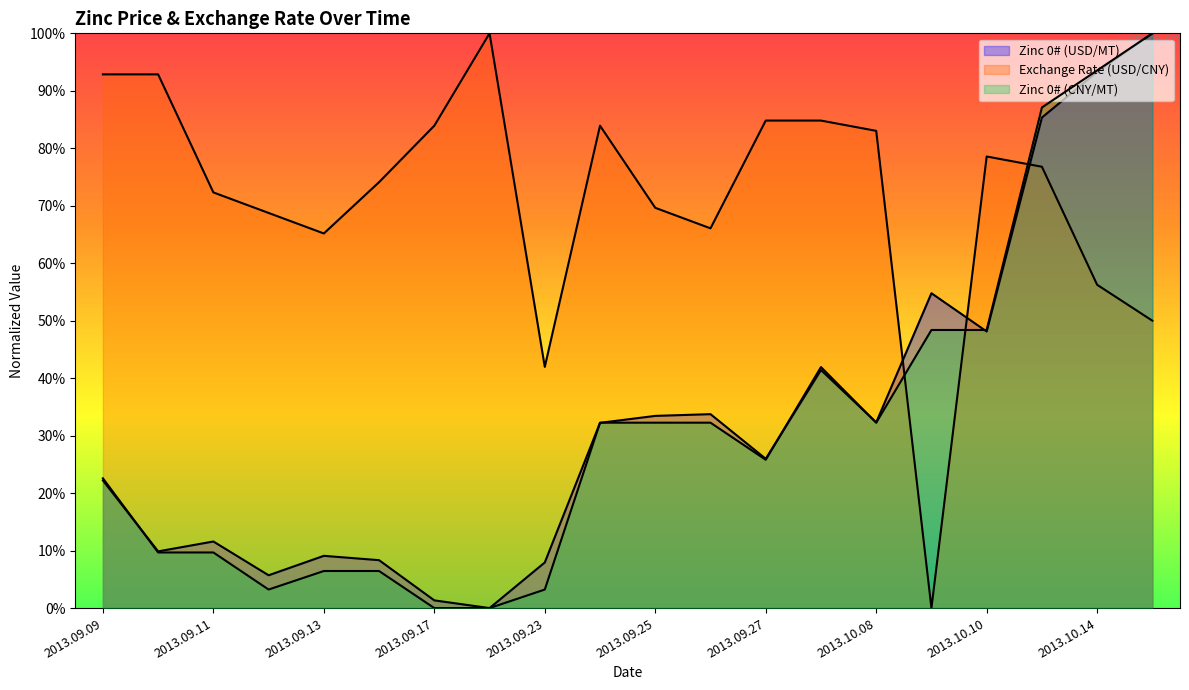

What is the total value across all series at 2013.09.25?

1.4